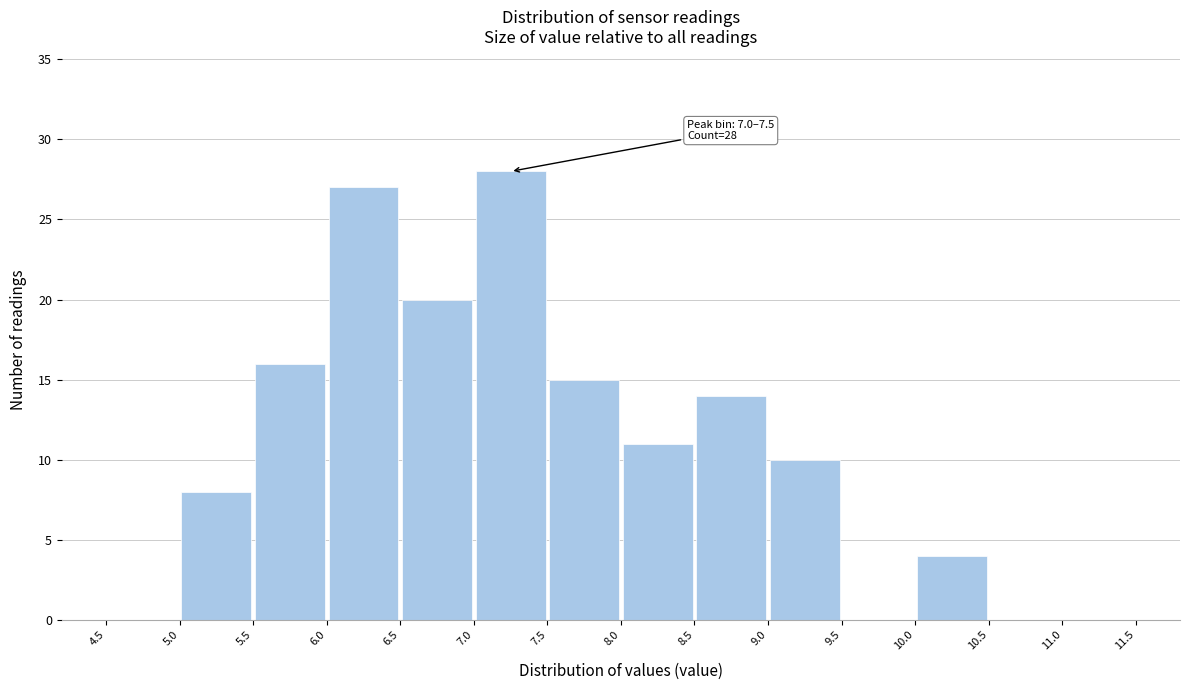

Over which range of the x-axis is the bar tallest?

7.0 to 7.5